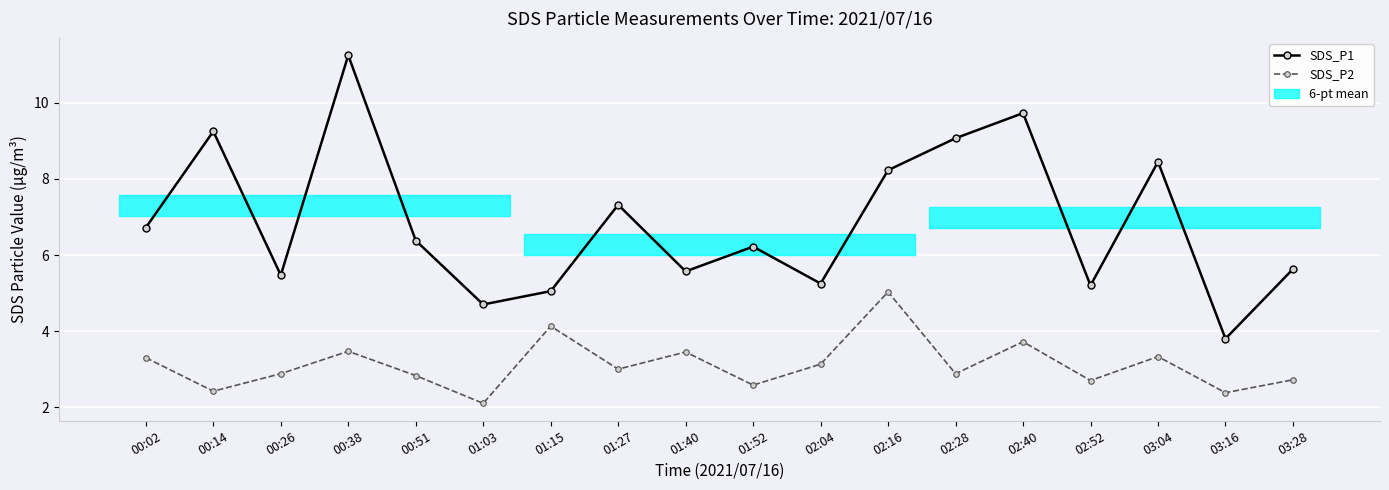

Rank the categories by SDS_P1 value from highest to lowest.

00:38, 02:40, 00:14, 02:28, 03:04, 02:16, 01:27, 00:02, 00:51, 01:52, 03:28, 01:40, 00:26, 02:04, 02:52, 01:15, 01:03, 03:16